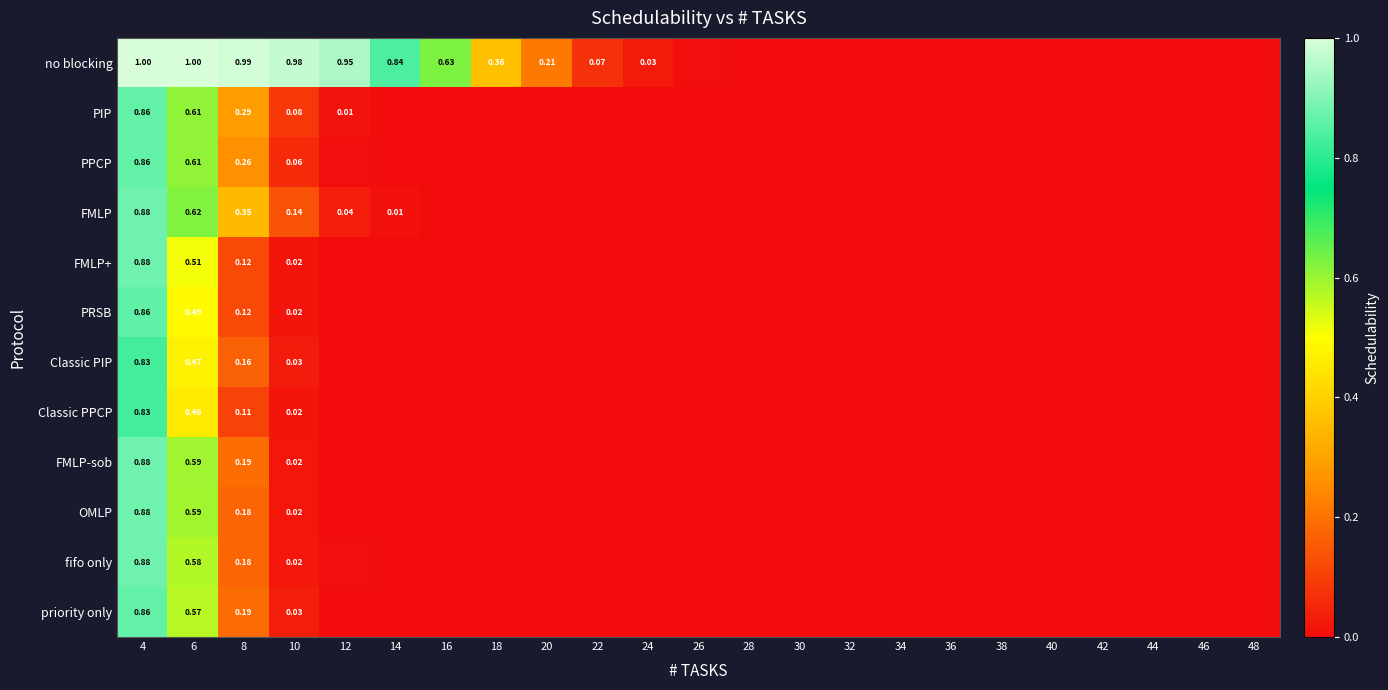

What is the sum of all no blocking values?

7.1